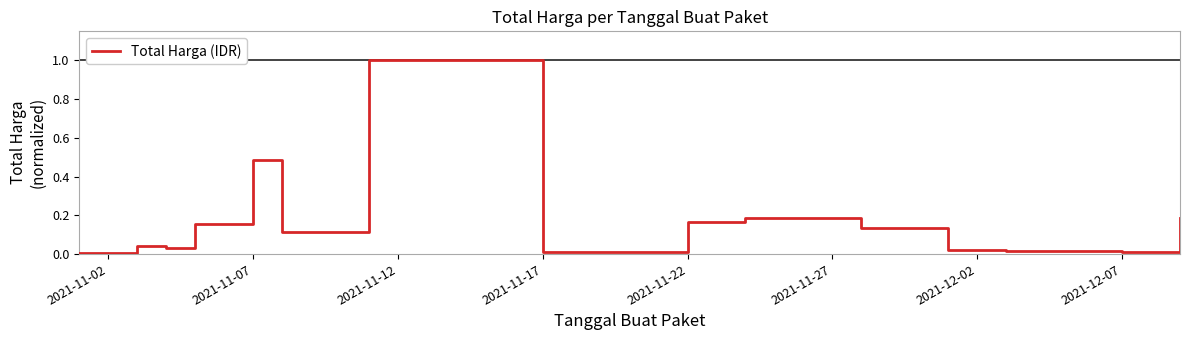

True or false: there are more than 0 points higher than both neighbors.

True